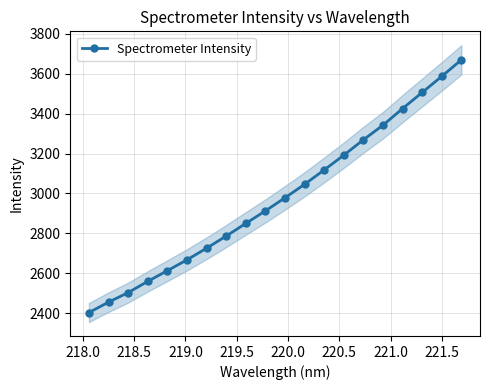

What is the value of the Spectrometer Intensity point at the 5th from the left?

2613.0